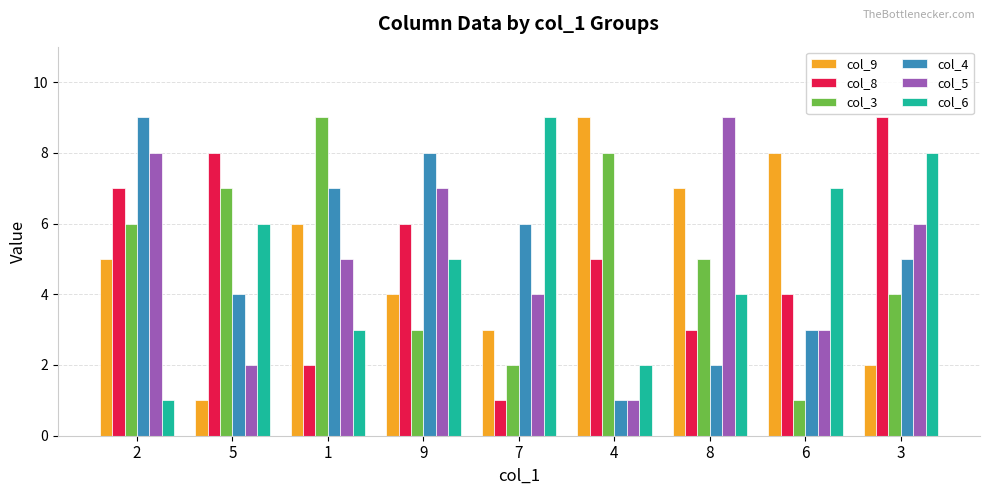

What is the difference between the maximum and minimum values in the col_9 series?

8